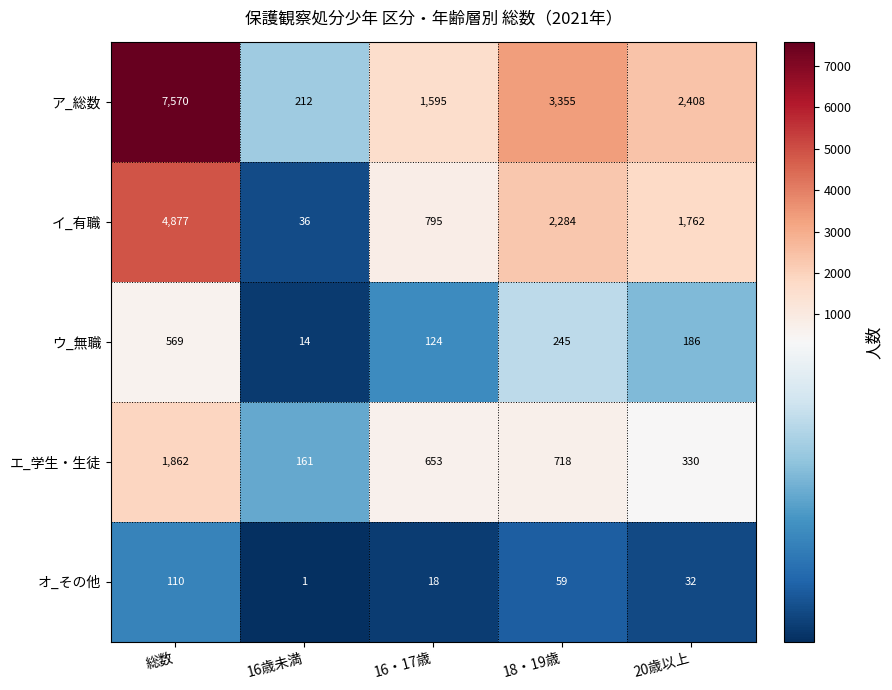

True or false: オ_その他 has a value of 88 at 18・19歳.

False